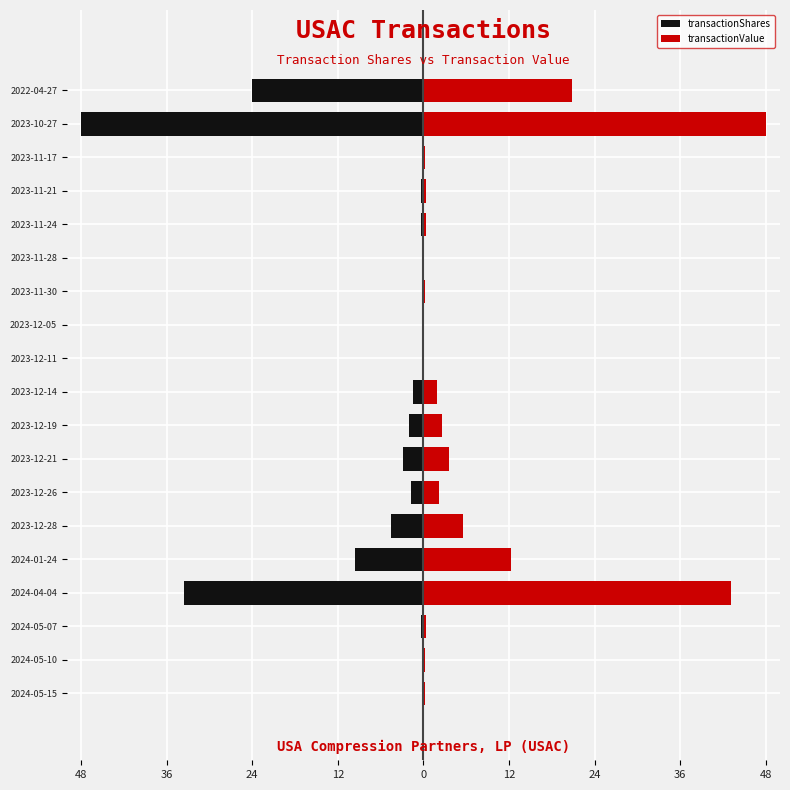

How many groups of bars are there?

19